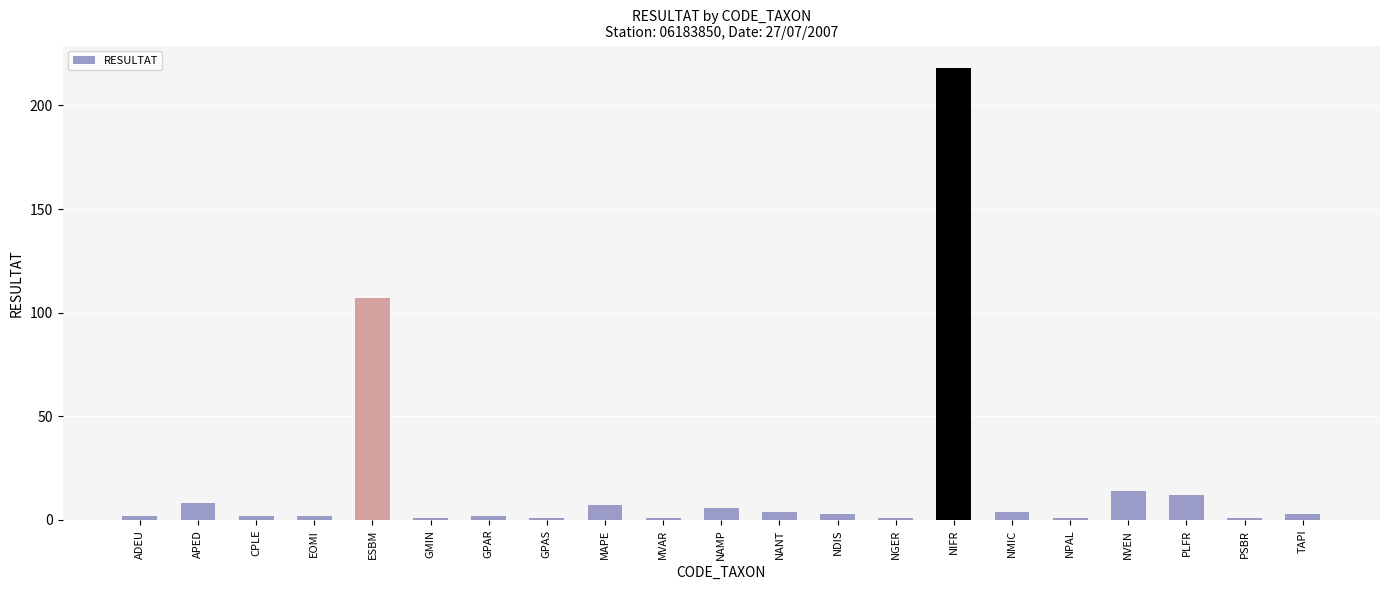

Is it true that the value at ESBM is 107?

True